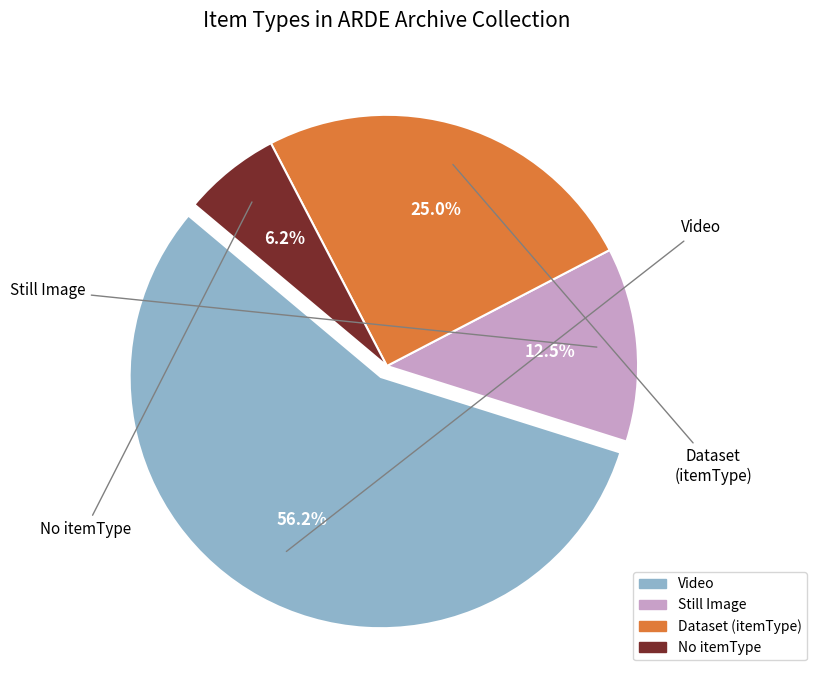

Is there a majority slice in this chart?

Yes